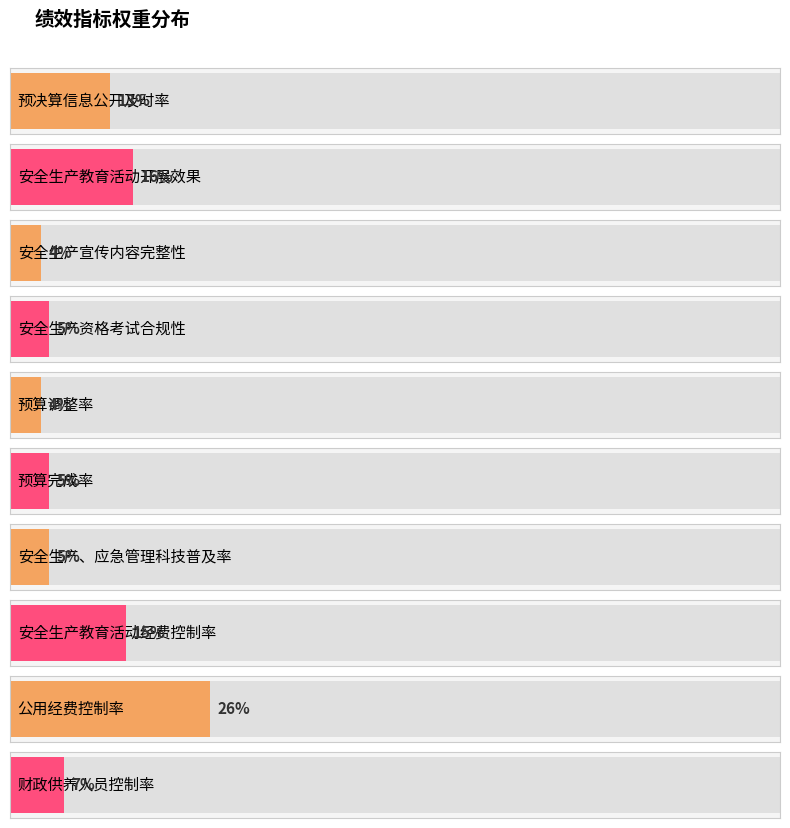

True or false: the data shows 4 at 安全生产宣传内容完整性.

True